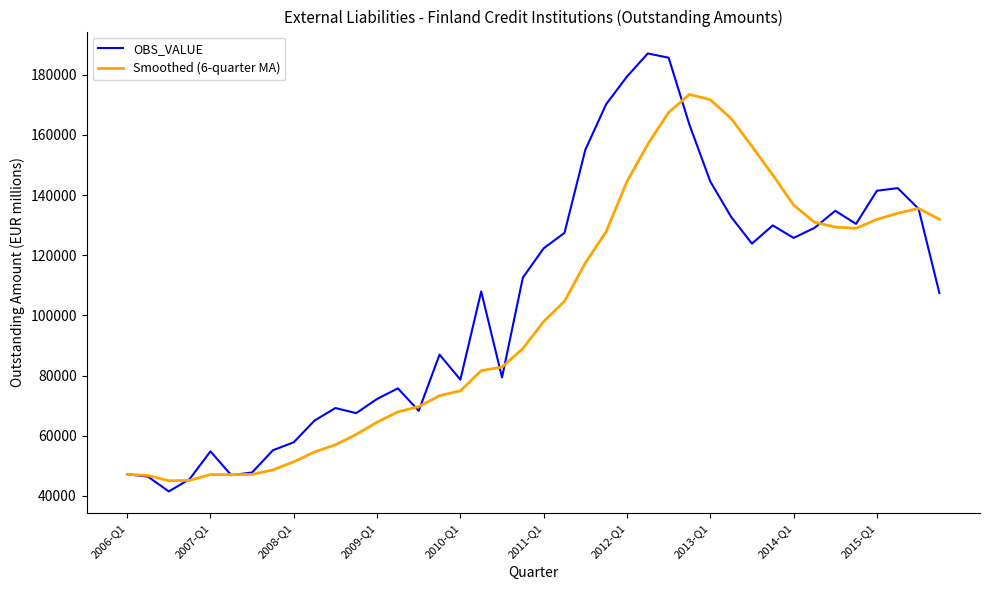

List the series in order of their peak value, lowest first.

Smoothed (6-quarter MA), OBS_VALUE